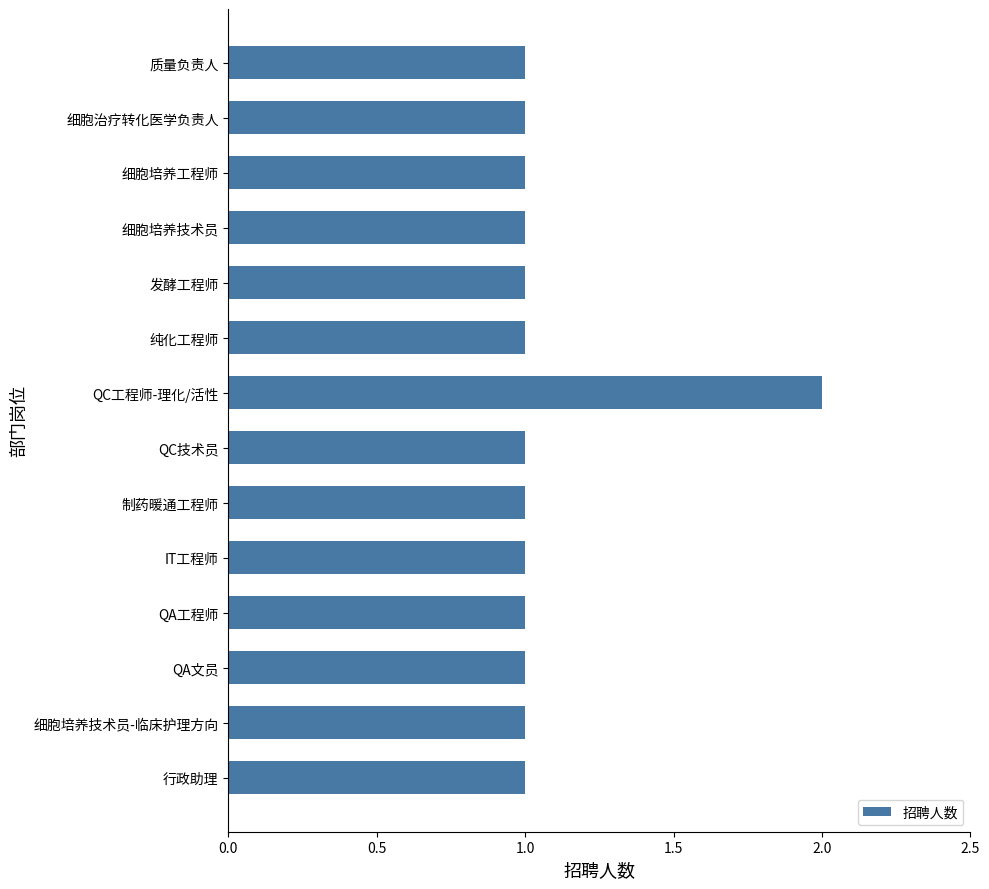

Count the number of data series in this chart.

1